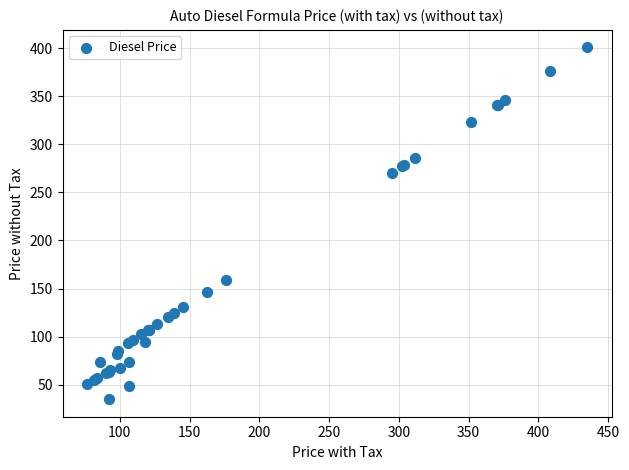

What Y value in the scatter plot is closest to 217?

270.1